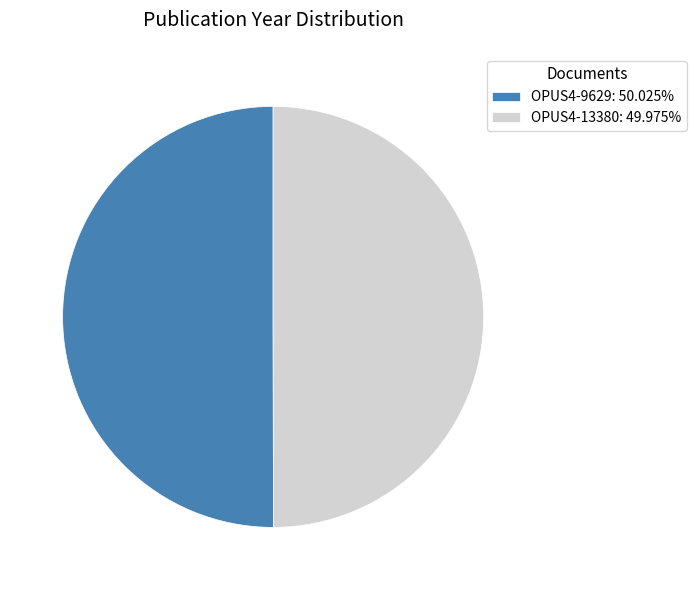

What is the ratio of the value at OPUS4-13380: 49.975% to the value at OPUS4-9629: 50.025%?

1.0